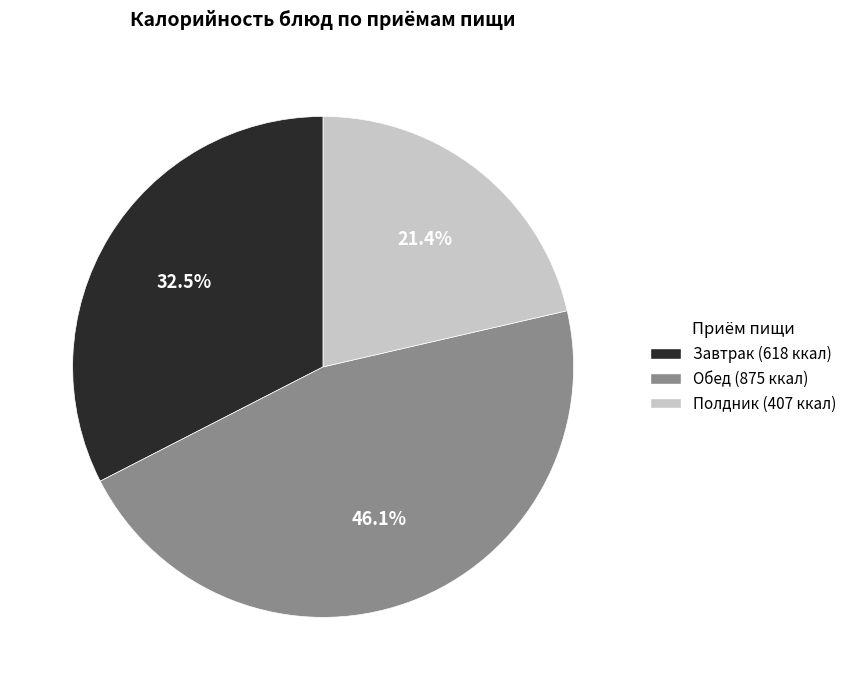

How many slices are in this pie chart?

3